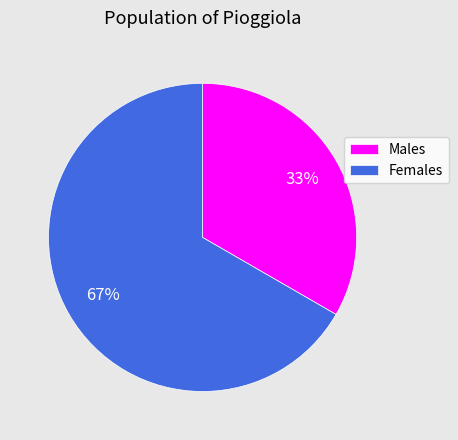

Which has a higher value, Males or Females?

Females